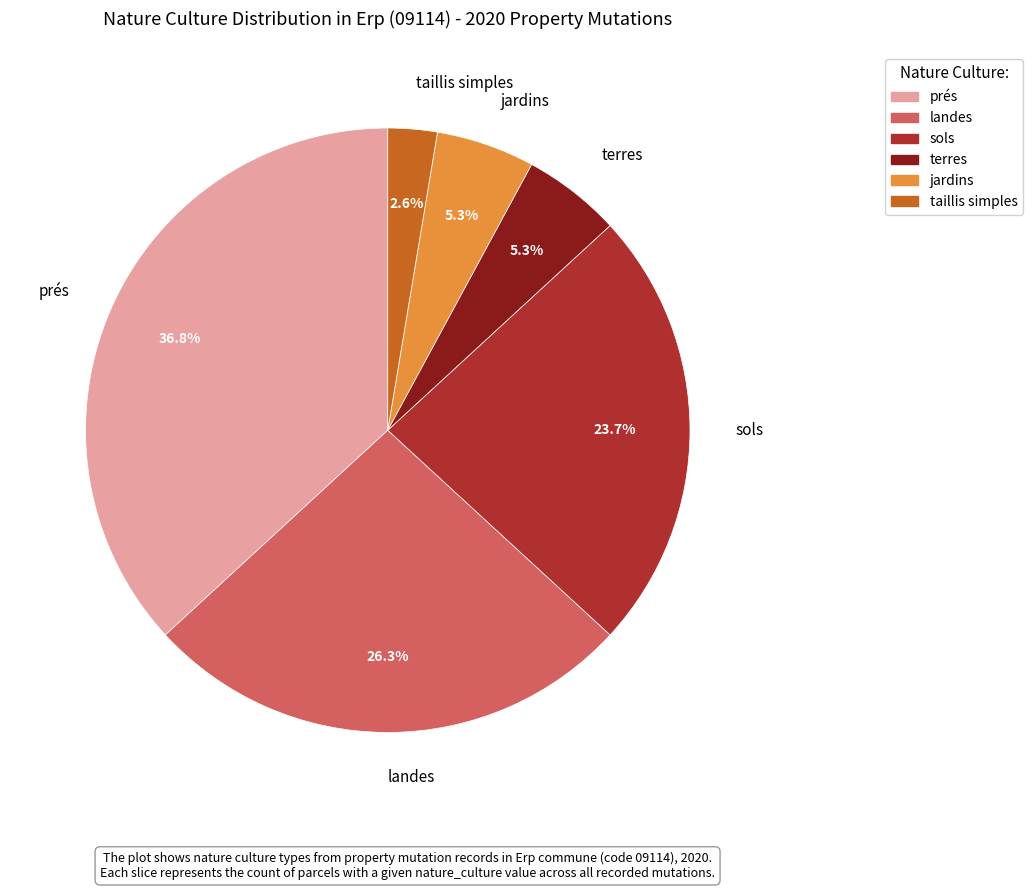

Which has a higher value, prés or landes?

prés